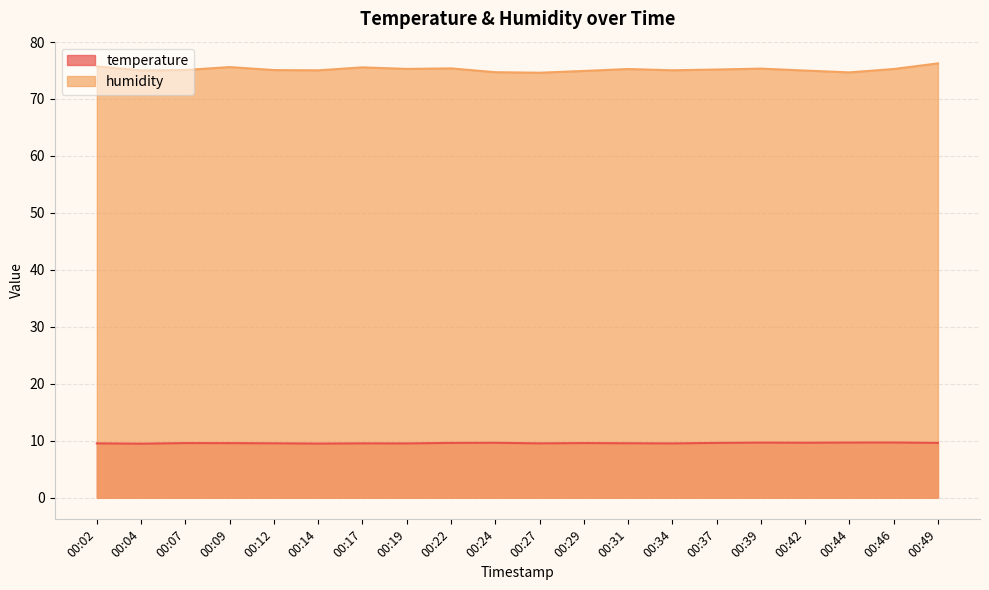

Is the value of temperature at 00:49 greater than the value of humidity at 00:22?

No